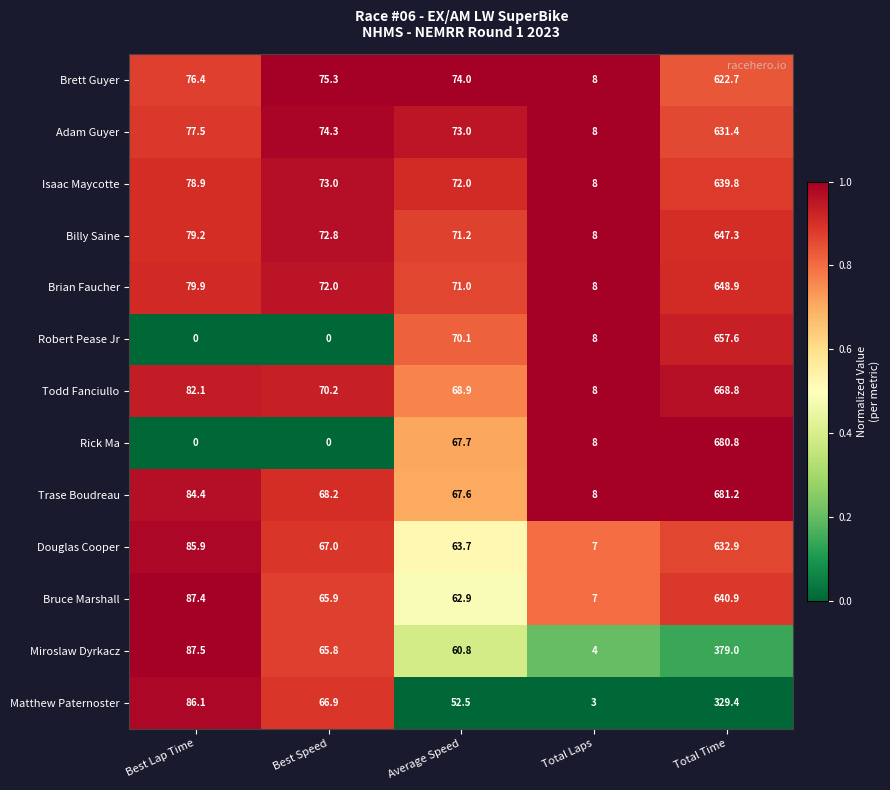

At how many categories does at least one series exceed 0?

5